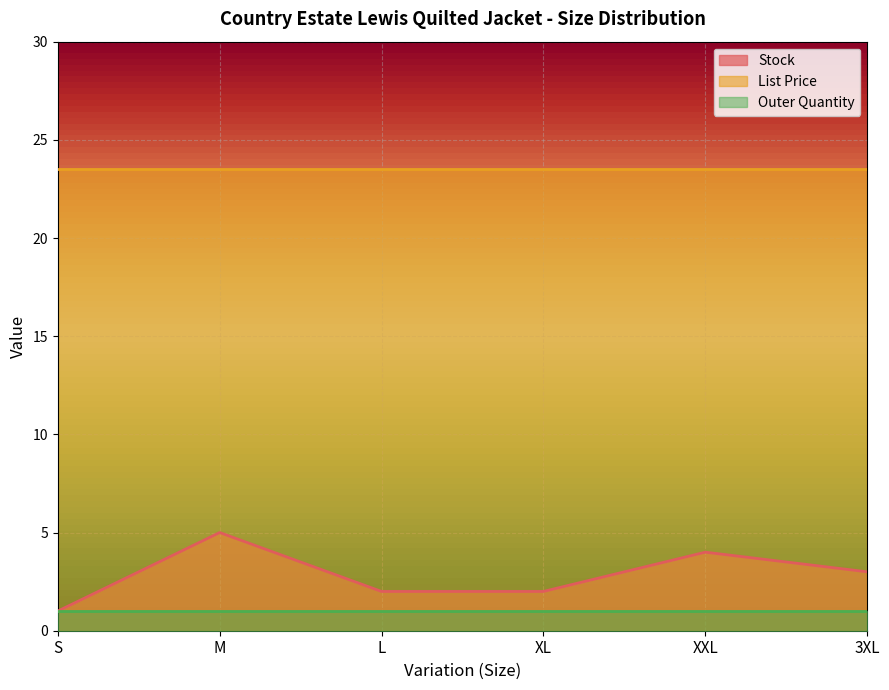

Which category has the lowest value across all series?

S